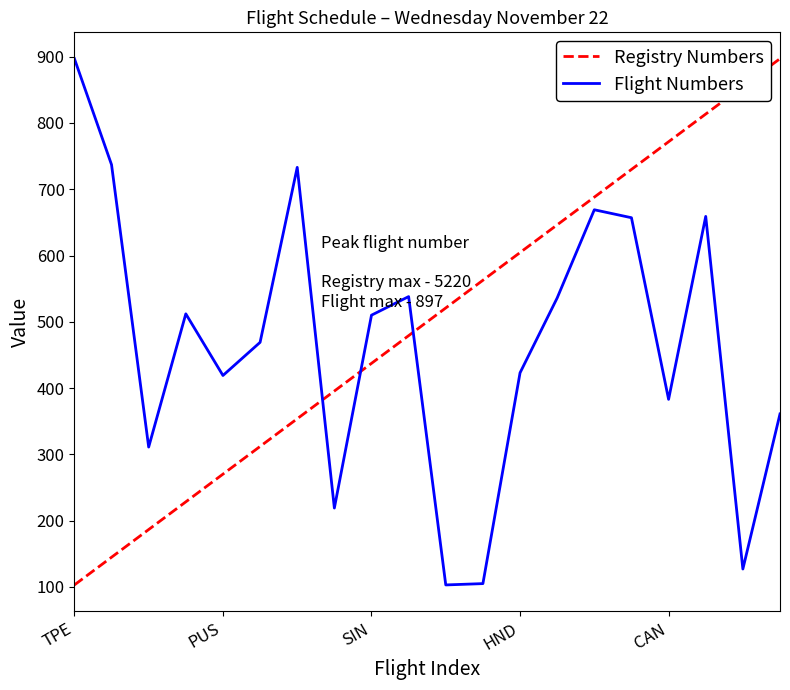

What is the greatest value displayed?

897.0